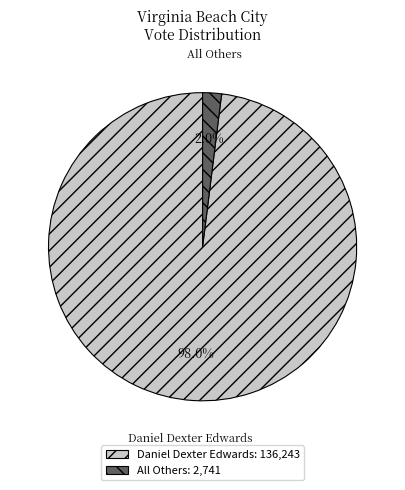

Which has a higher value, Daniel Dexter Edwards or All Others?

Daniel Dexter Edwards